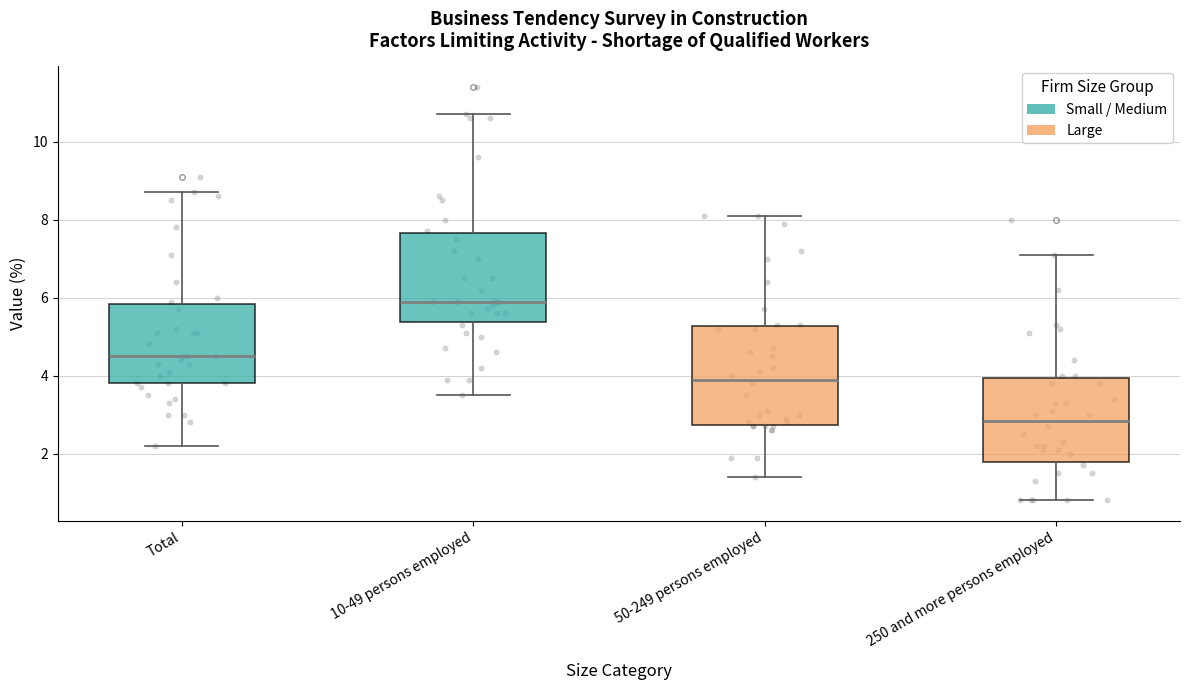

Which box has the highest median line?

10-49 persons employed